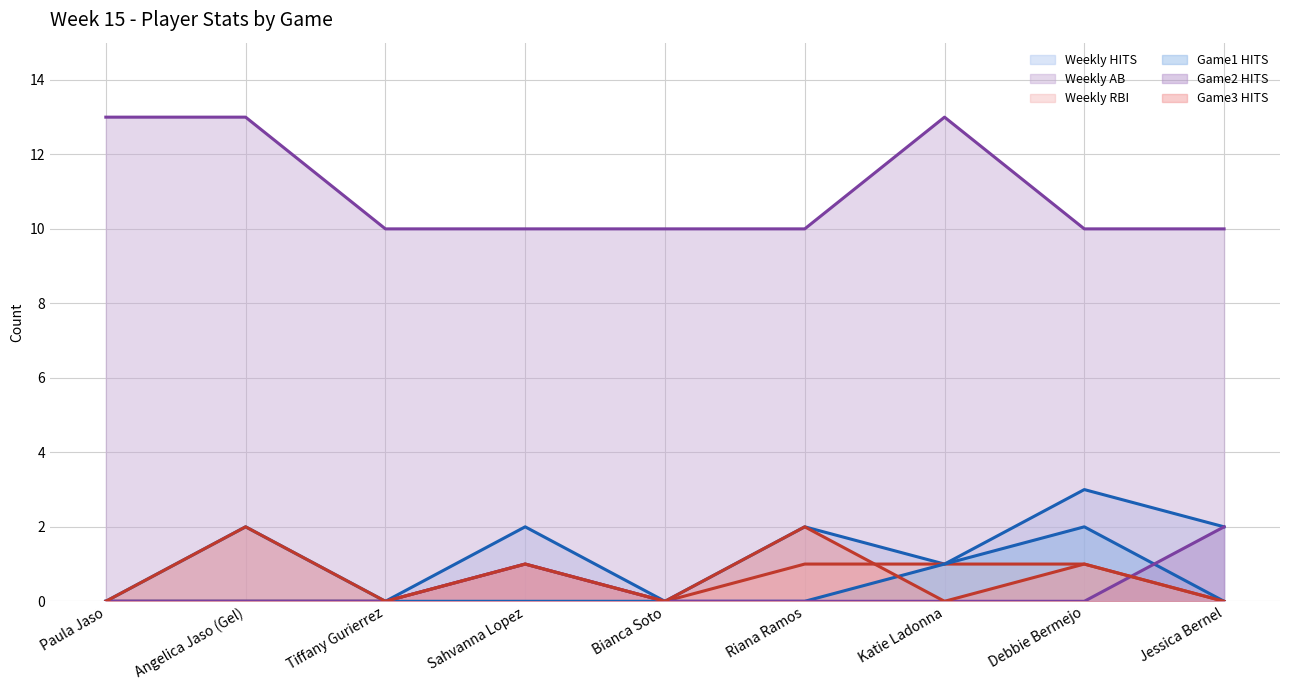

The Game2 HITS (line) series shows 1 at Tiffany Gurierrez. True or false?

False